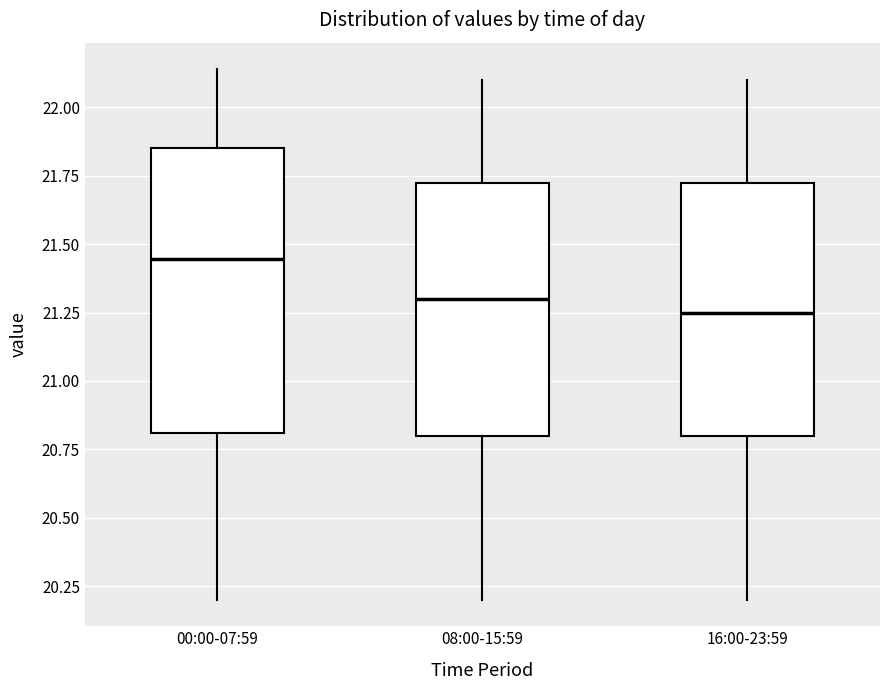

Reading left to right, transcribe this box plot: for each box, give where its median line is, the range the box spans, and where its two whiskers end, as read against the y-axis. The values are not printed on the chart, so give them approximately, as read against the axis.

00:00-07:59: median 21.45, box 20.80 to 21.85, whiskers 20.20 to 22.15
08:00-15:59: median 21.30, box 20.80 to 21.75, whiskers 20.20 to 22.10
16:00-23:59: median 21.25, box 20.80 to 21.75, whiskers 20.20 to 22.10